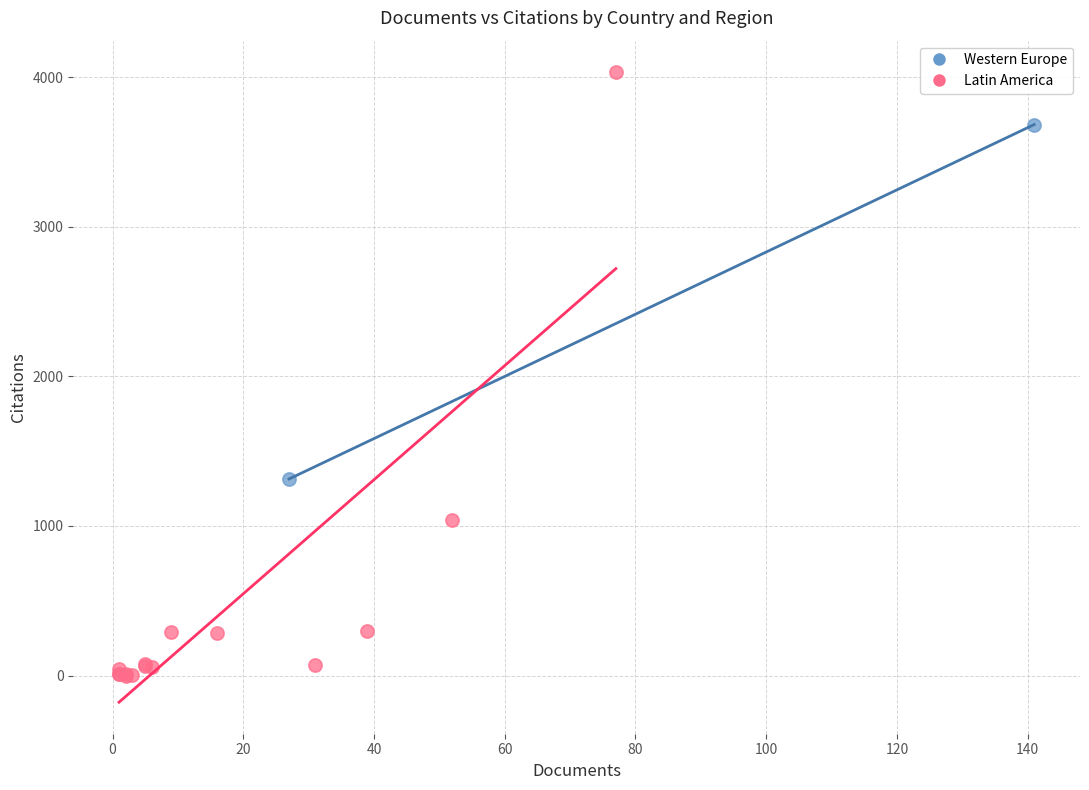

What are all the series names shown in the legend?

Western Europe, Latin America